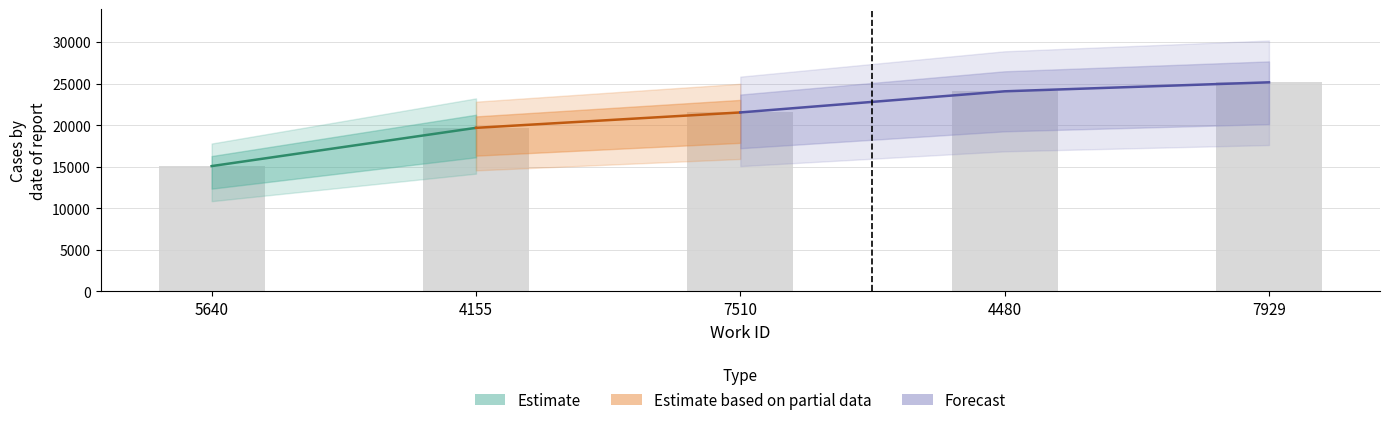

Rank the categories by value from lowest to highest.

5640, 4155, 7510, 4480, 7929